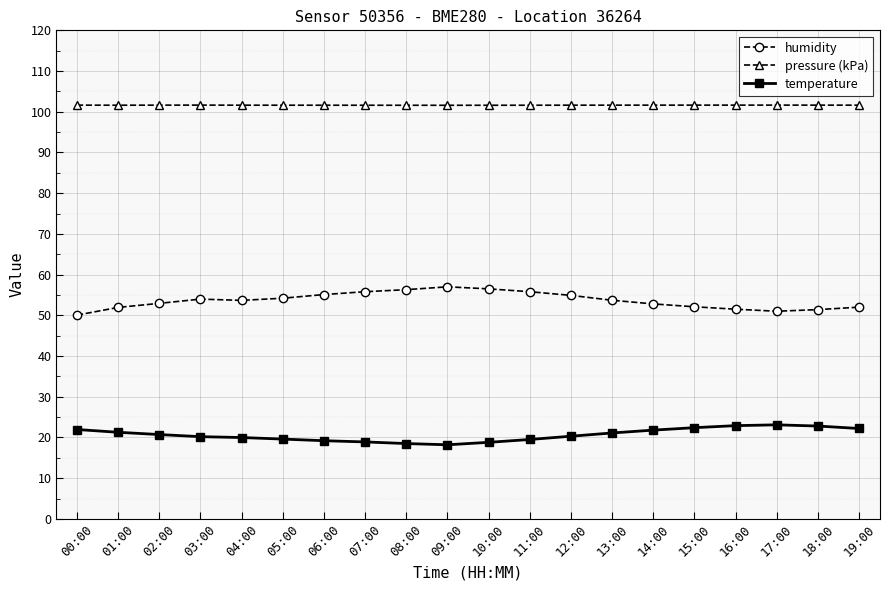

Which series has the largest total across all categories?

pressure (kPa)